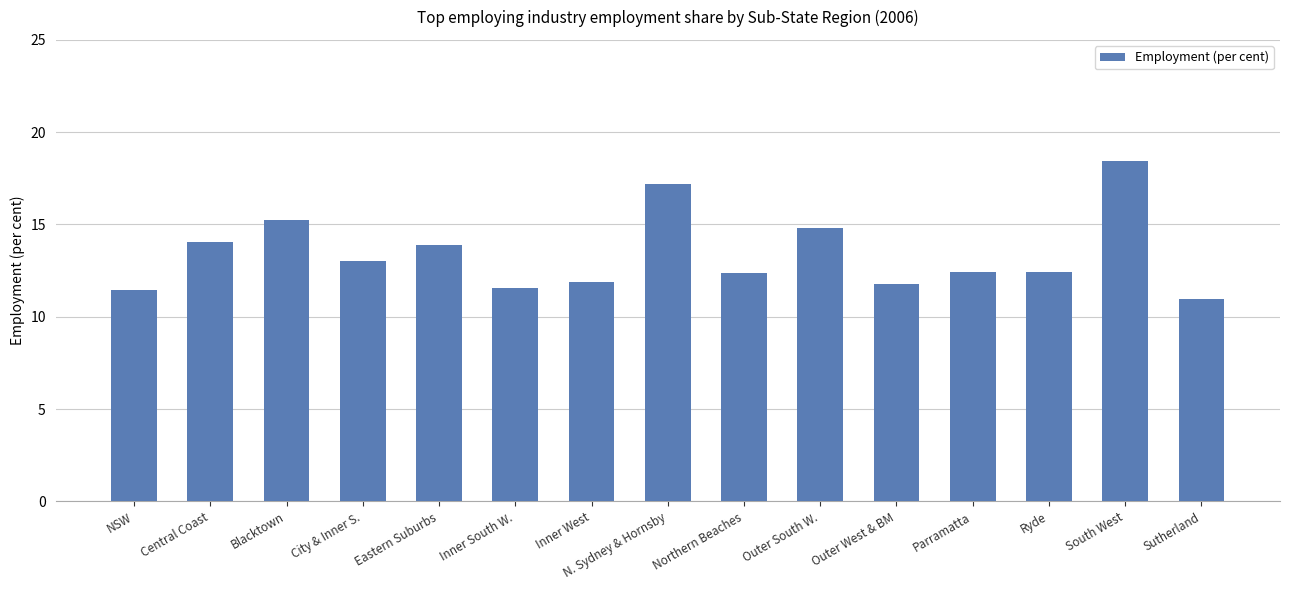

What is the minimum value shown in the chart?

11.0